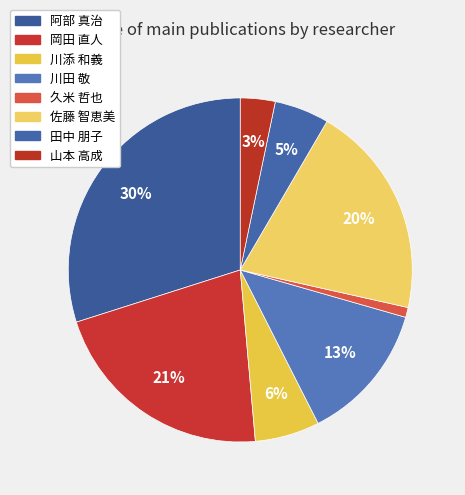

Is the sum of 山本 高成 and 岡田 直人 greater than half?

No